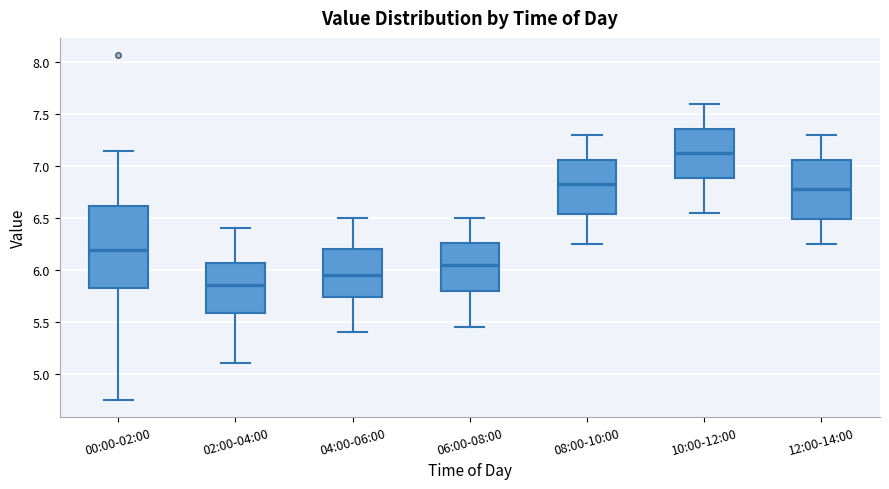

Comparing the boxes themselves (not the whiskers), which one is the tallest?

00:00-02:00